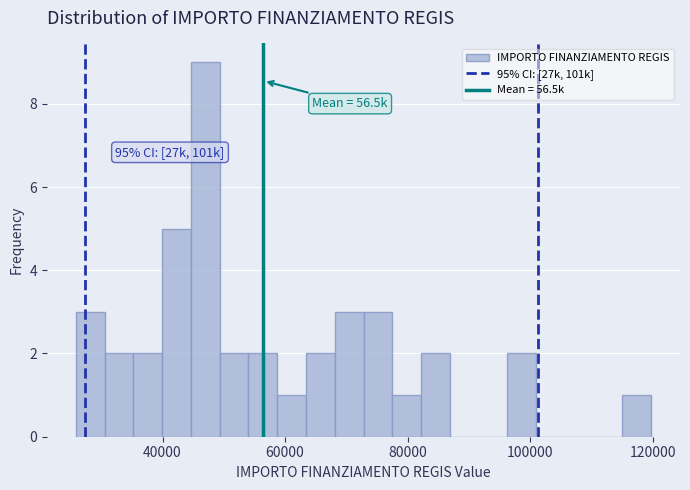

Around what value on the x-axis is the tallest bar? Give the approximate position of its centre, as read against the axis.

46000